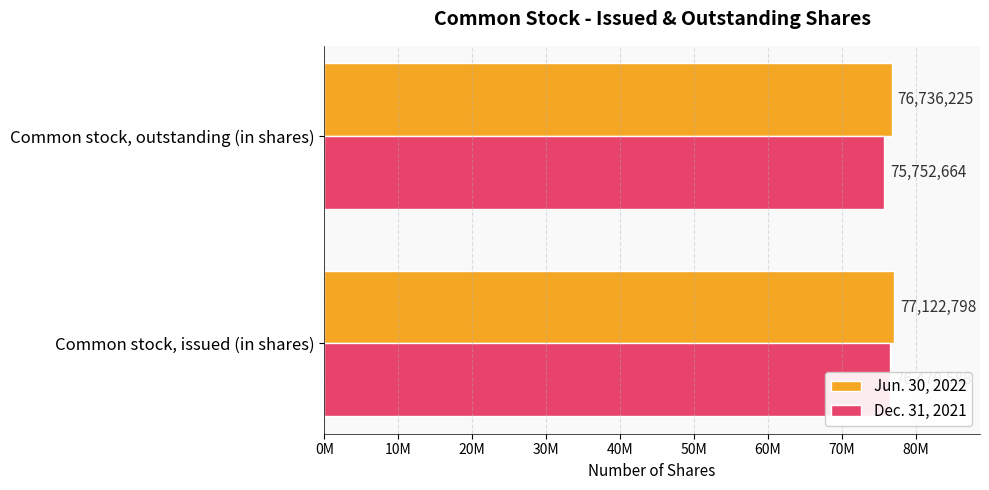

Count the number of categories in the chart.

2